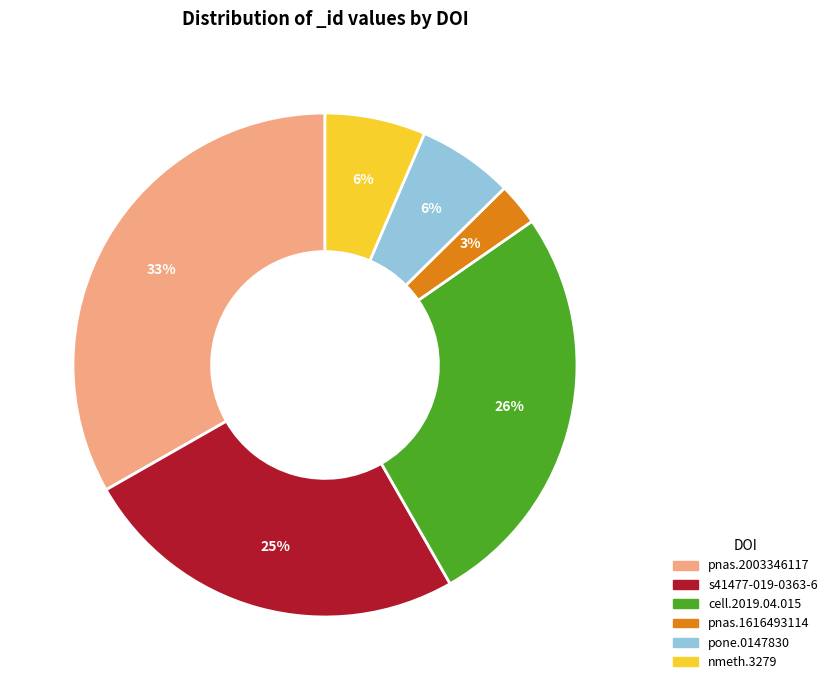

Does any single category account for the majority?

No